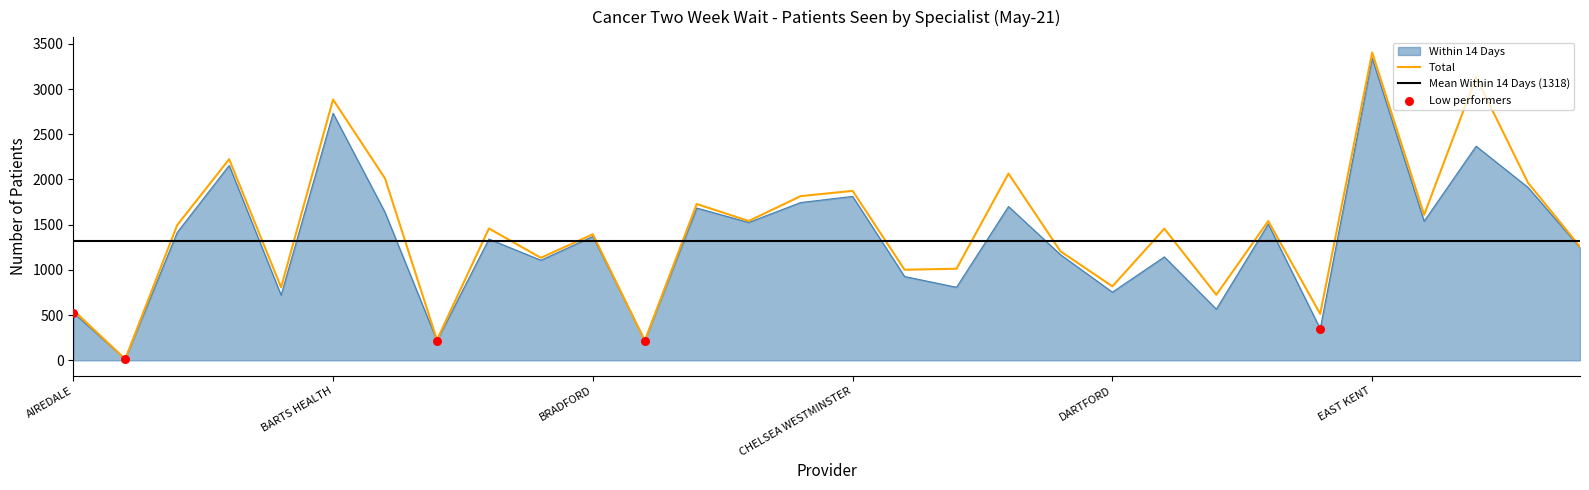

What is the total value across all series at BEDFORDSHIRE?

2011